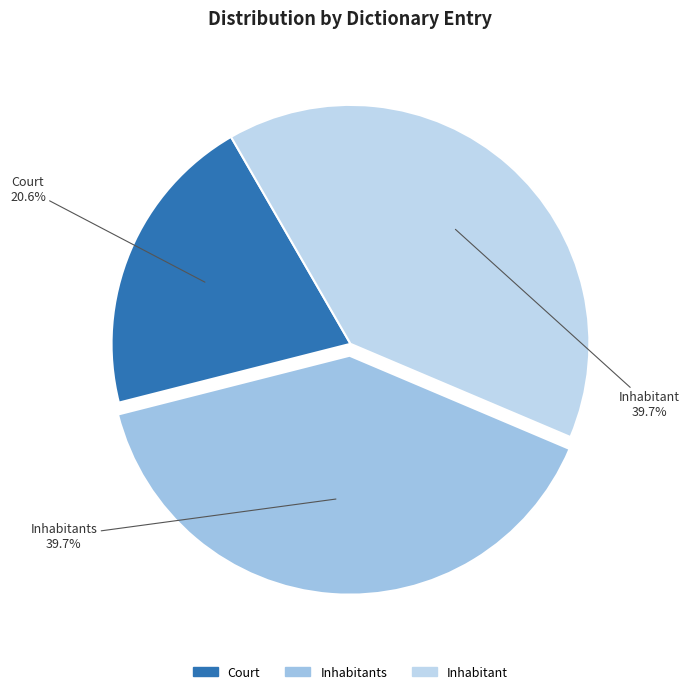

How many segments does this pie chart have?

3